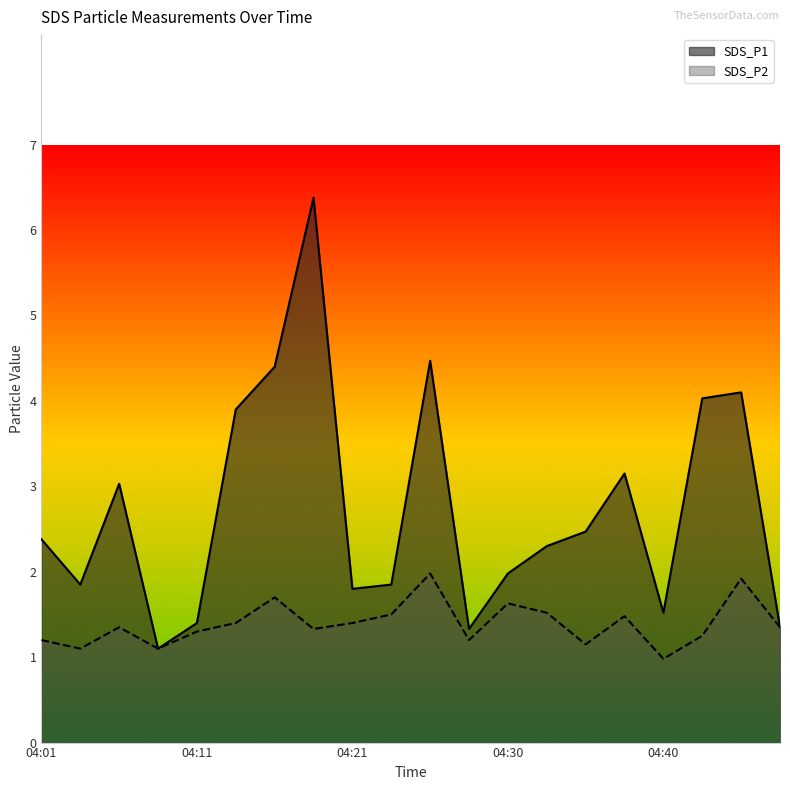

What is the value of the SDS_P1 point at the 4th from the left?

1.1